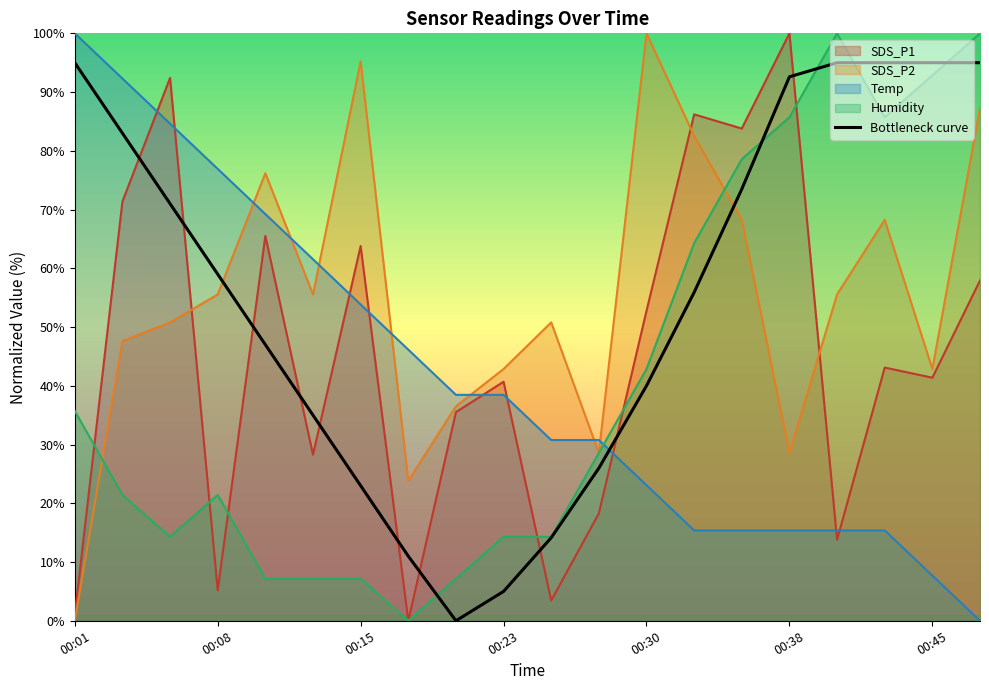

The SDS_P1 series shows 136.9 at 00:06. True or false?

False